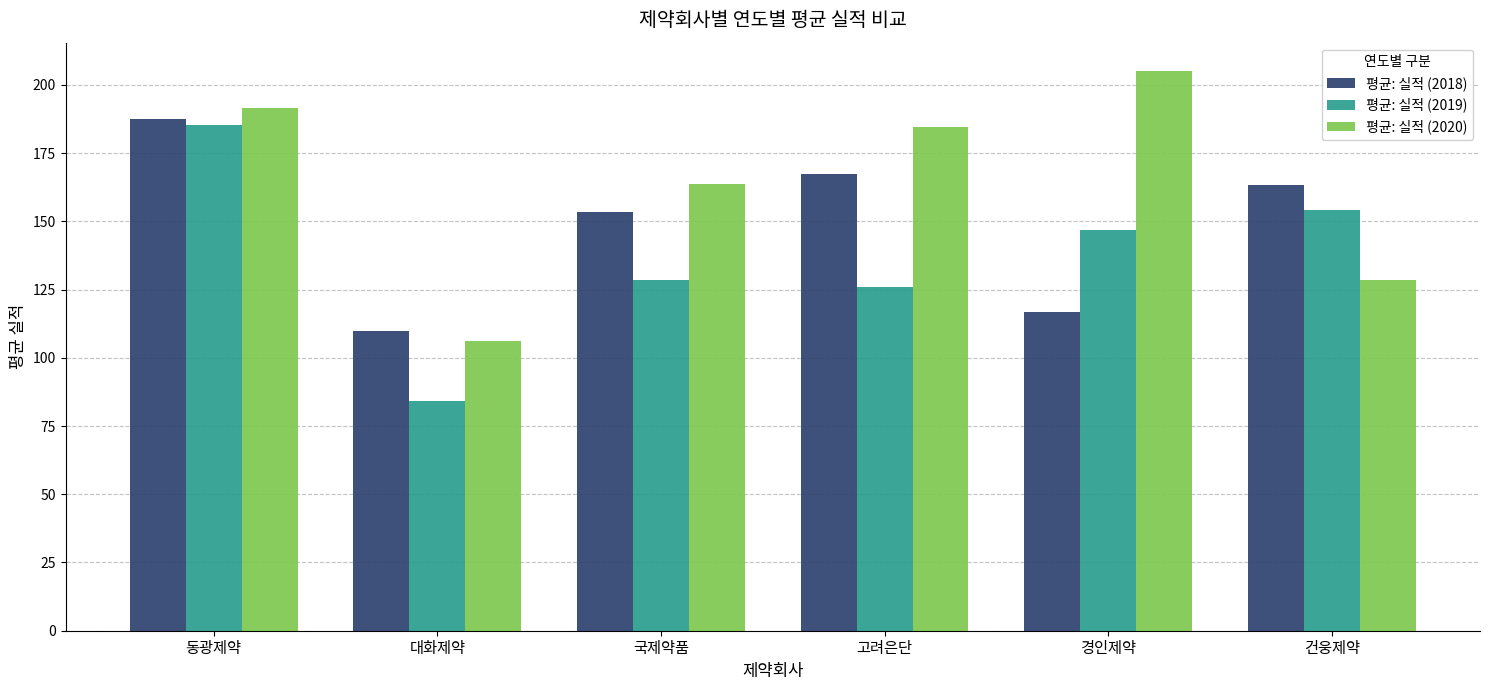

Between 대화제약 and 건웅제약, which series saw the biggest shift?

평균: 실적 (2019)